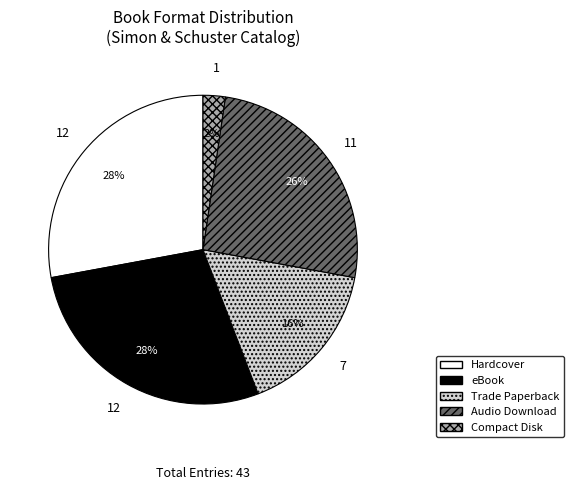

To the nearest percent, what is the difference between the Hardcover and Trade Paperback slice percentages?

12%